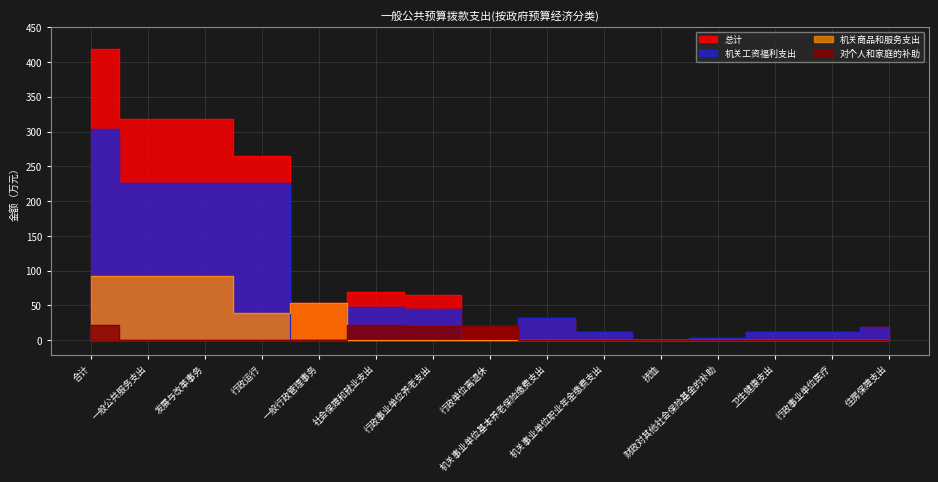

True or false: 机关工资福利支出 has a value of 0.0 at 行政单位离退休.

True